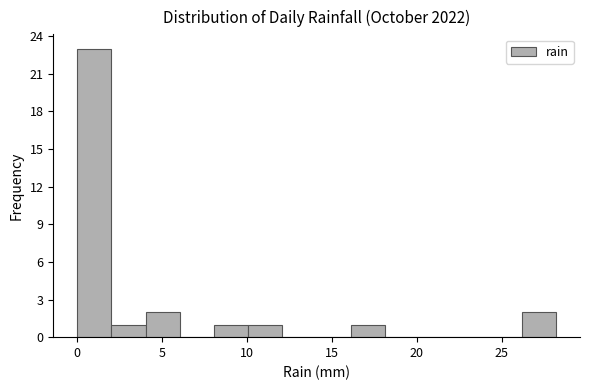

Reading left to right, transcribe this chart: for each bar, give the range it covers on the x-axis and its height. Neither the bar edges nor the heights are printed on the chart, so give them approximately, as read against the axes.

0 to 2: 23
2 to 4: 1
4 to 6: 2
6 to 8: 0
8 to 10: 1
10 to 12: 1
12 to 14: 0
14 to 16: 0
16 to 18: 1
18 to 20: 0
20 to 22: 0
22 to 24: 0
24 to 26: 0
26 to 28: 2